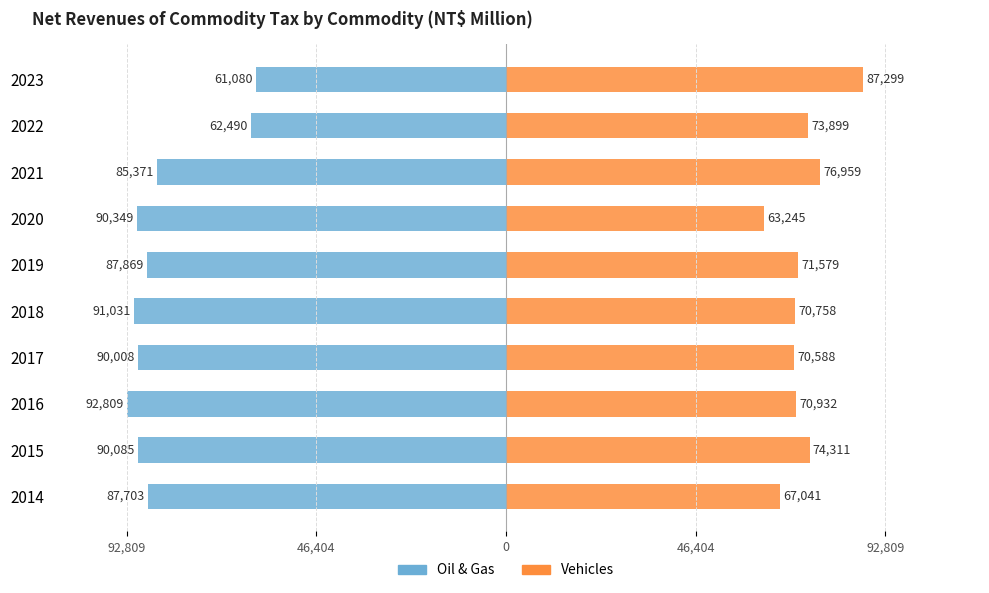

Between 2015 and 2020, which is larger?

2015